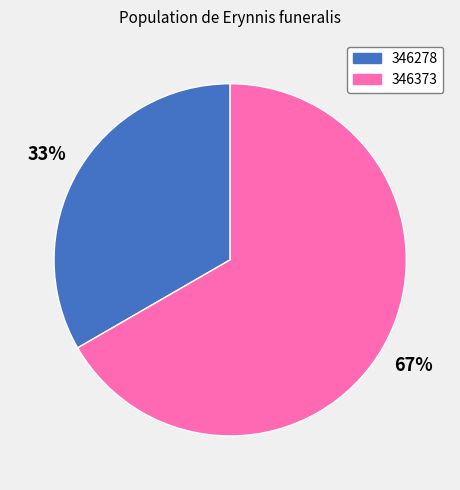

What is the largest slice in the pie chart?

346373